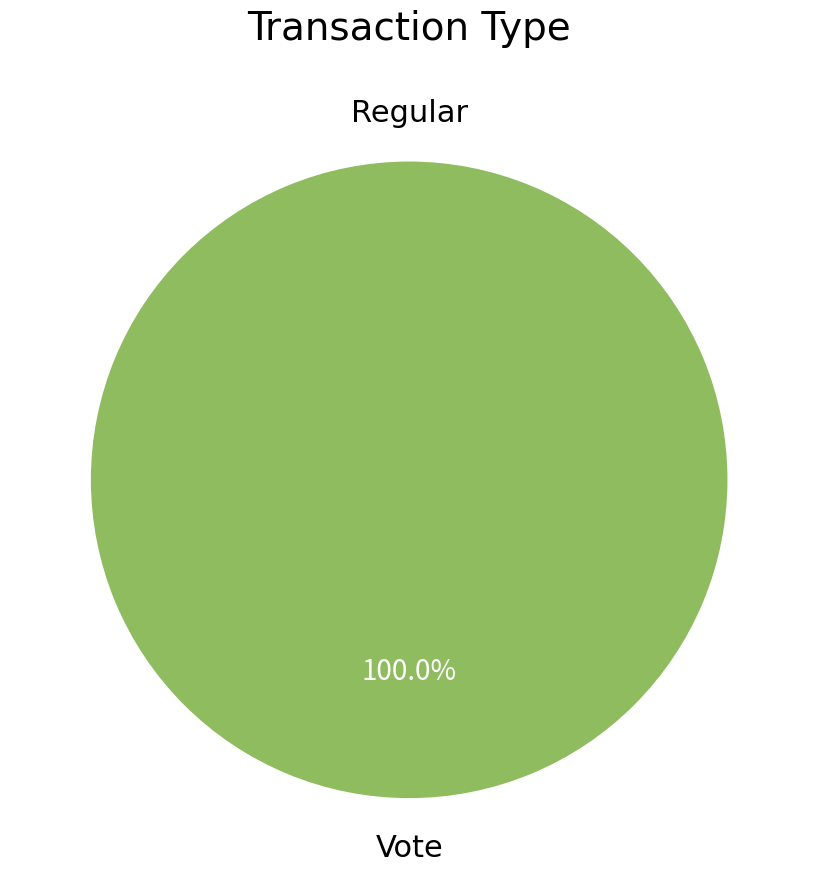

What is the smallest slice in the pie chart?

Regular